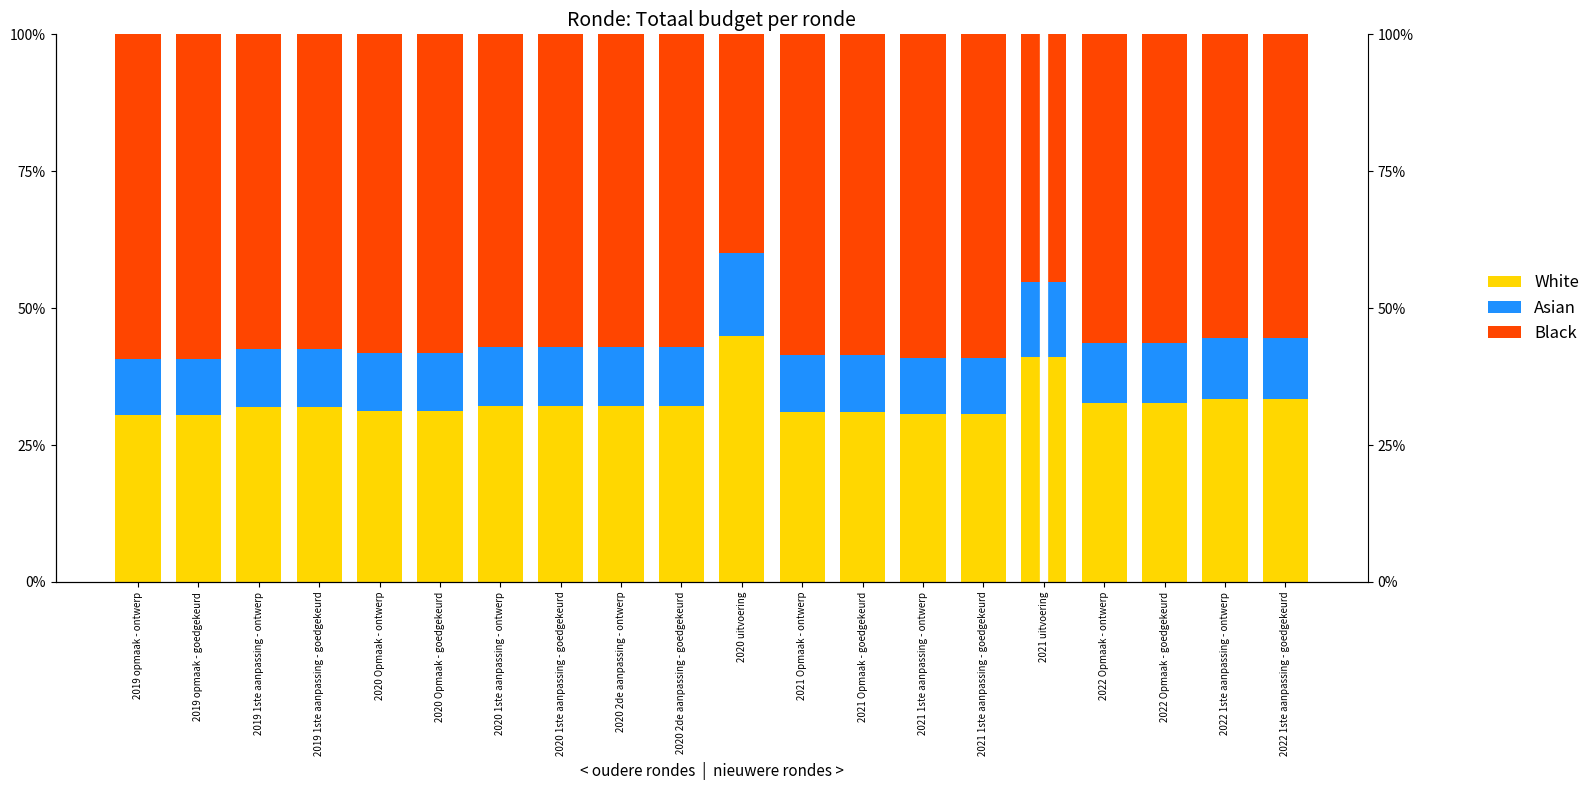

What are all the series names shown in the legend?

White, Asian, Black